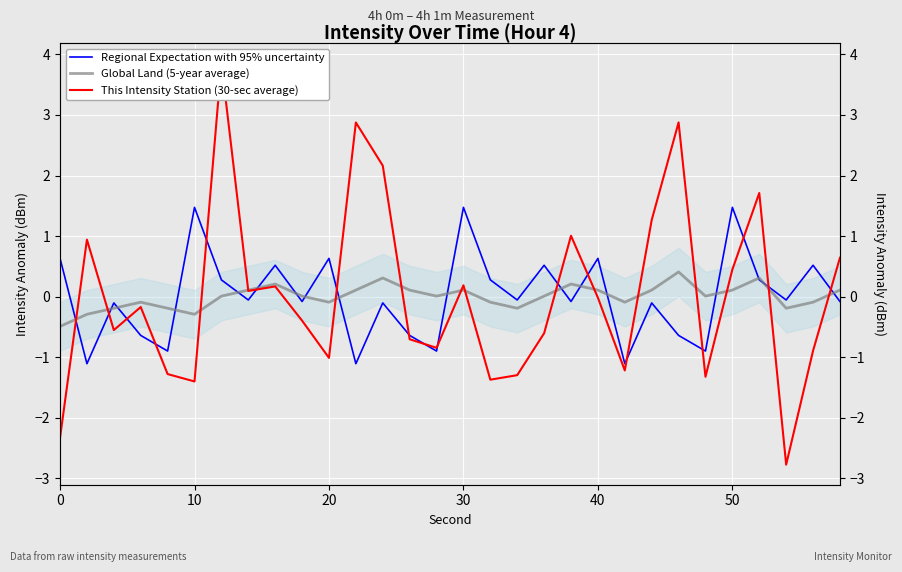

Rank the series by their maximum value, from highest to lowest.

This Intensity Station (30-sec average), Regional Expectation with 95% uncertainty, Global Land (5-year average)